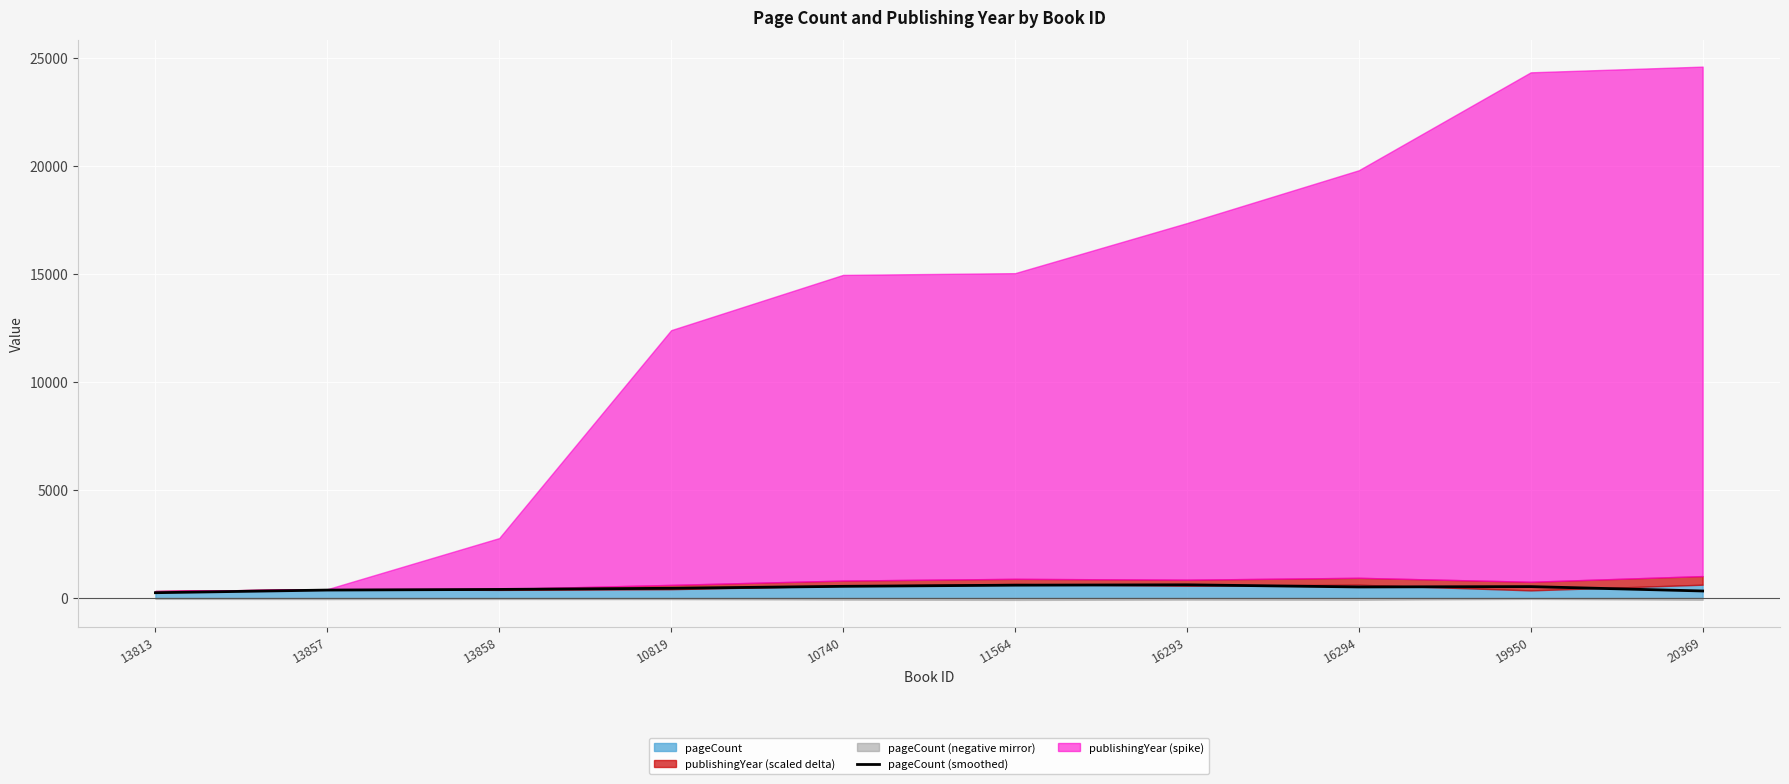

At which label is the value closest to 420?

10819